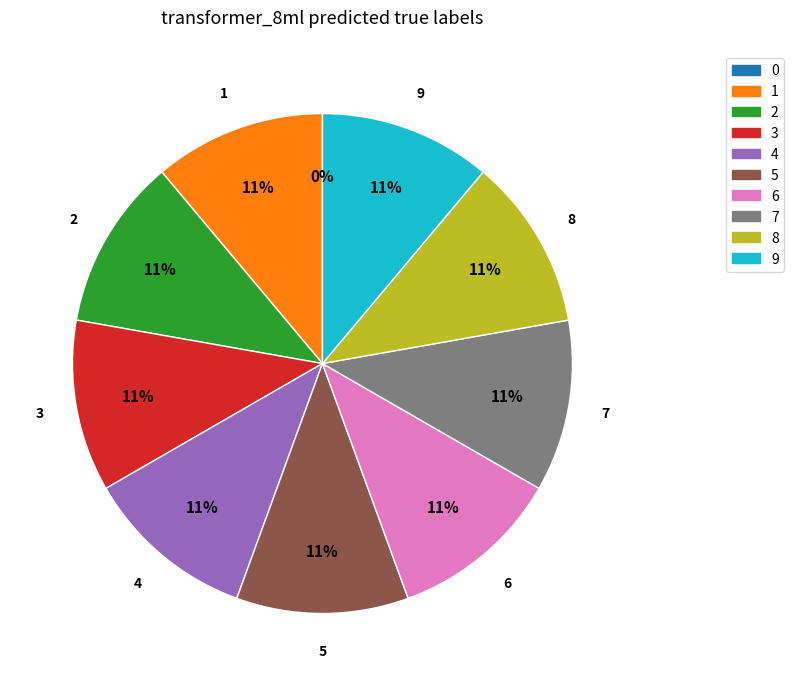

Is there a majority slice in this chart?

No